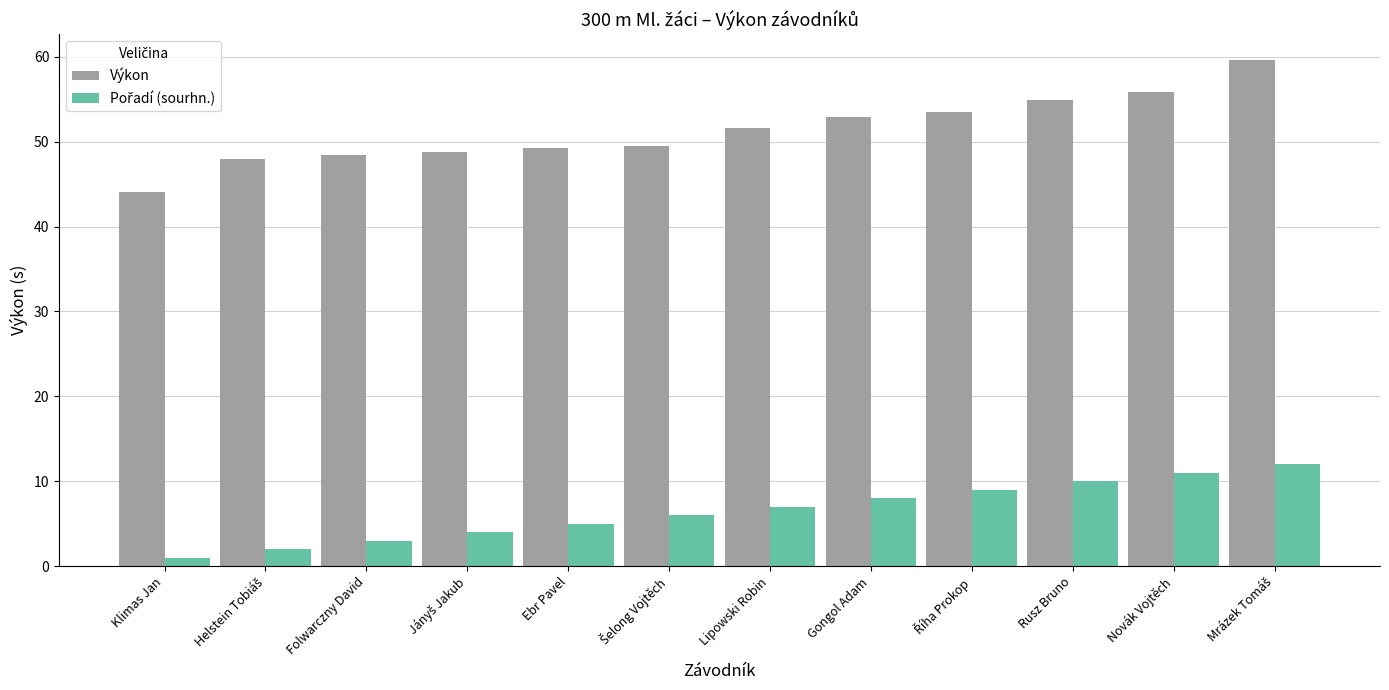

Which series has the largest total across all categories?

Výkon